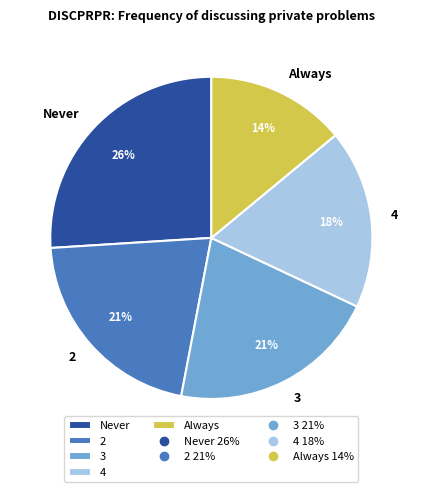

Does Always represent more than half of the total?

No